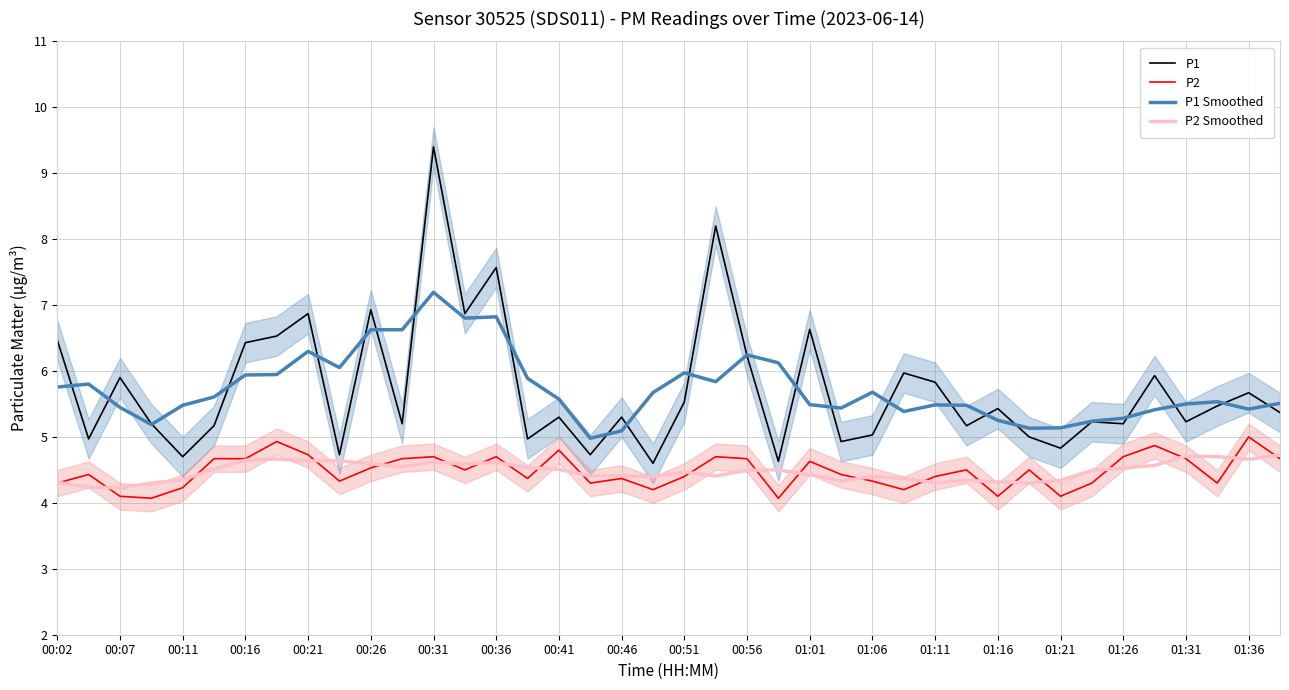

In P2 Smoothed, how many points are lower than both neighbors (excluding endpoints)?

10